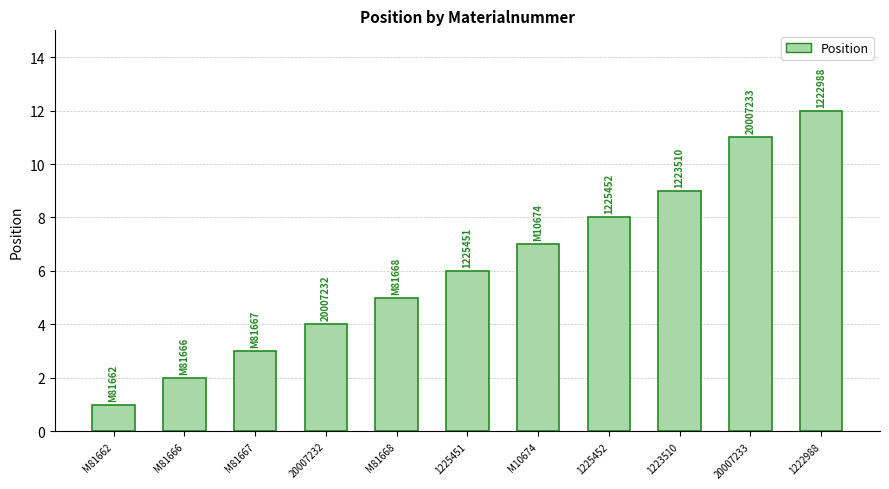

Which category has the lowest value across all series?

M81662